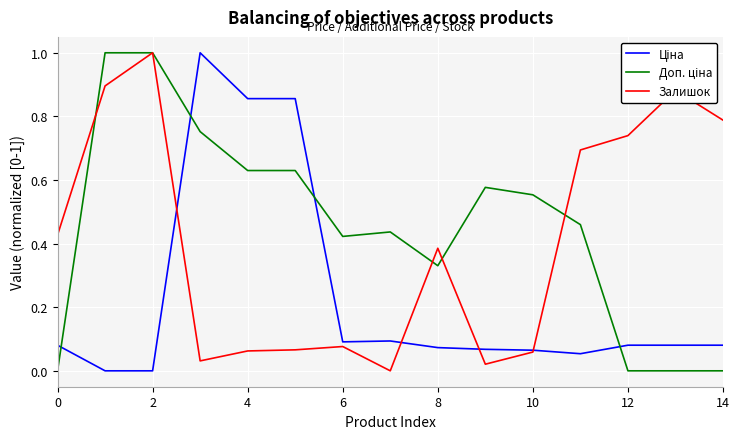

What is the greatest value displayed?

1.0